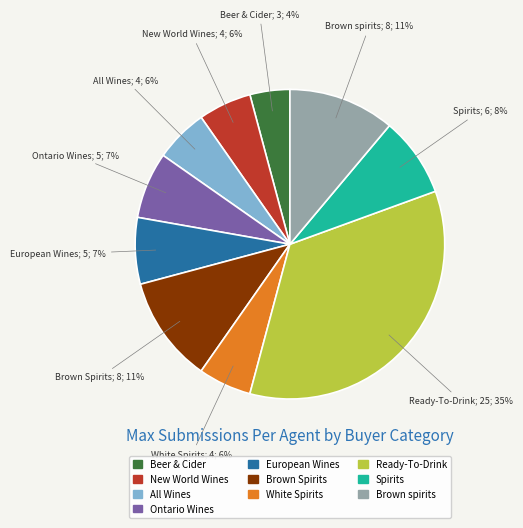

Which category has the biggest portion of the pie?

Ready-To-Drink